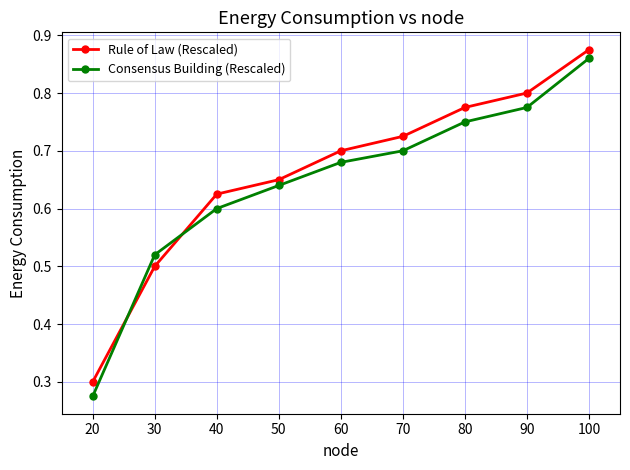

Which label corresponds to the smallest value in the chart?

20